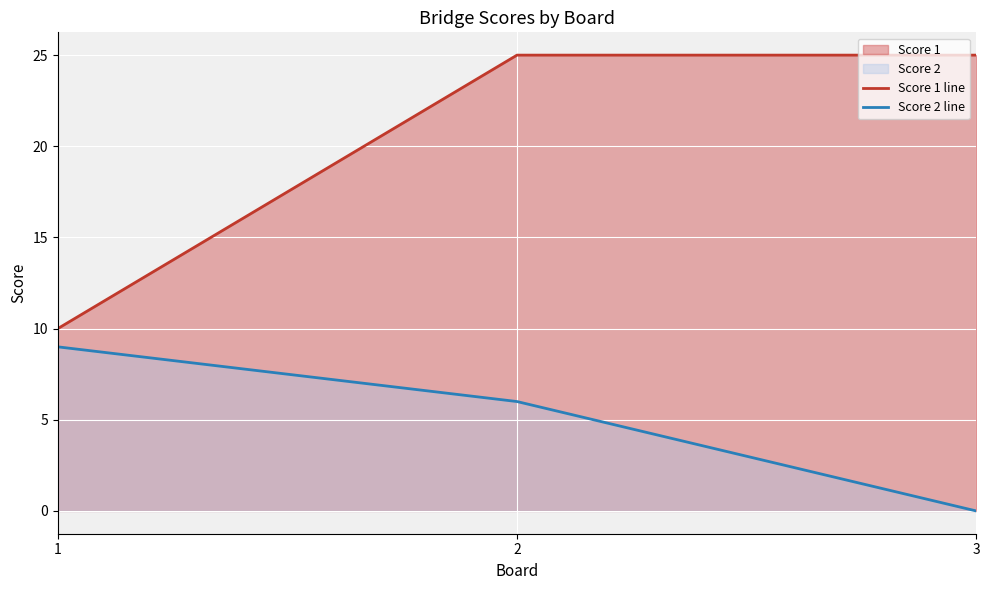

What is the greatest value displayed?

25